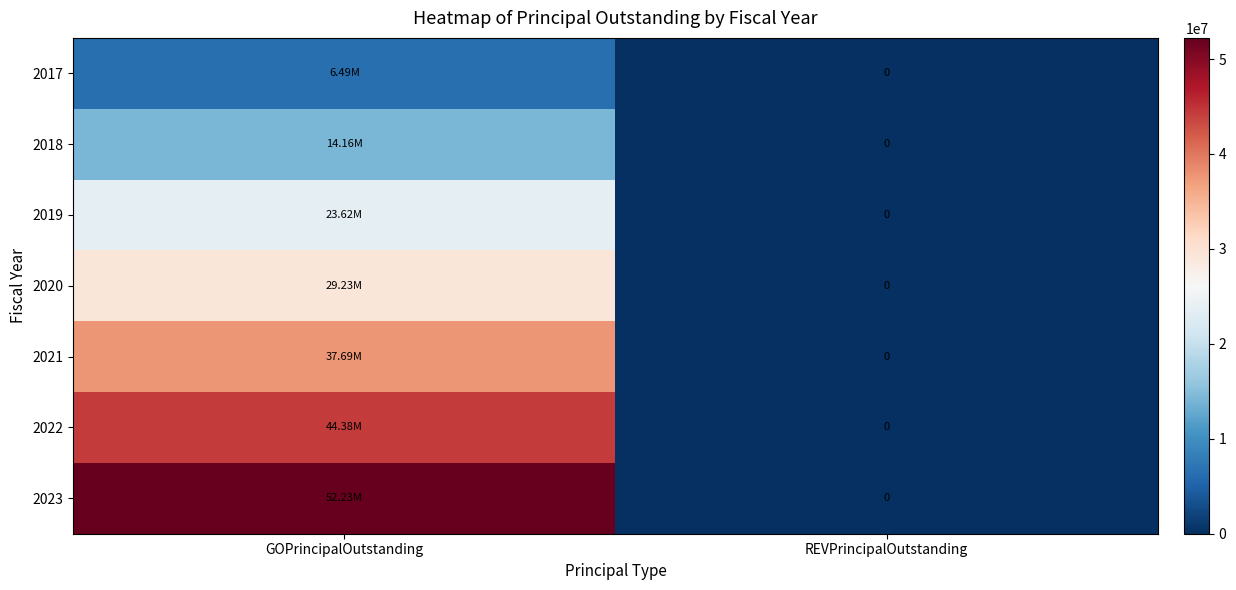

List the labels in order of 2023 value, smallest first.

REVPrincipalOutstanding, GOPrincipalOutstanding